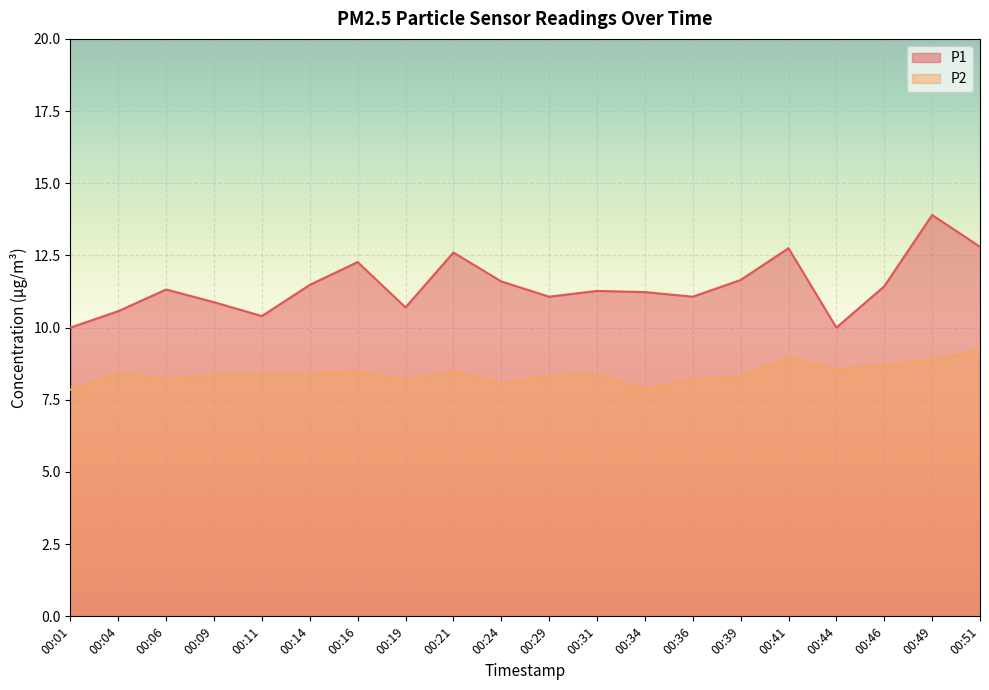

At which category does the chart reach its minimum across all series?

00:01